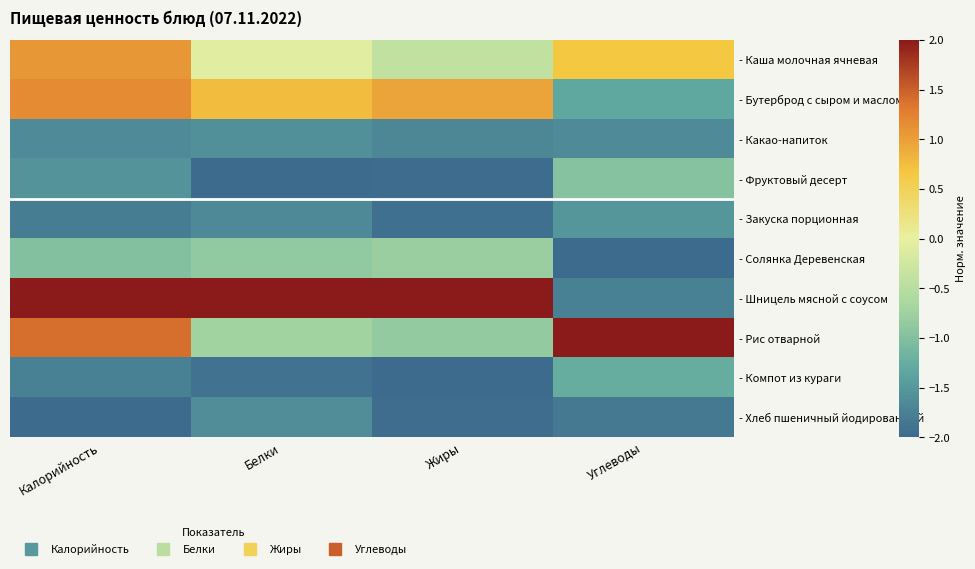

Rank the series by their maximum value, from lowest to highest.

- Хлеб пшеничный йодированный, - Какао-напиток, - Закуска порционная, - Компот из кураги, - Фруктовый десерт, - Солянка Деревенская, - Каша молочная ячневая, - Бутерброд с сыром и маслом, - Шницель мясной с соусом, - Рис отварной